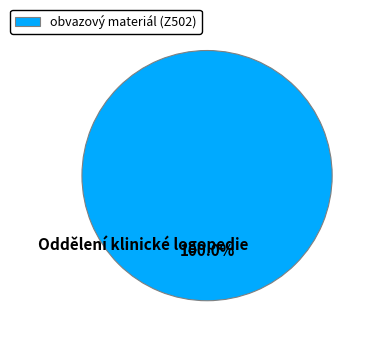

How many slices are in this pie chart?

1